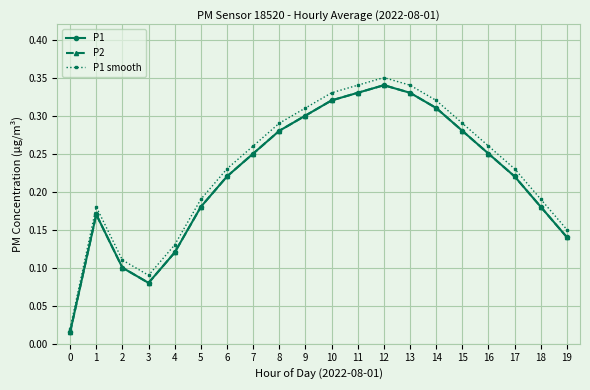

True or false: P1 smooth and P1 intersect in this chart.

False